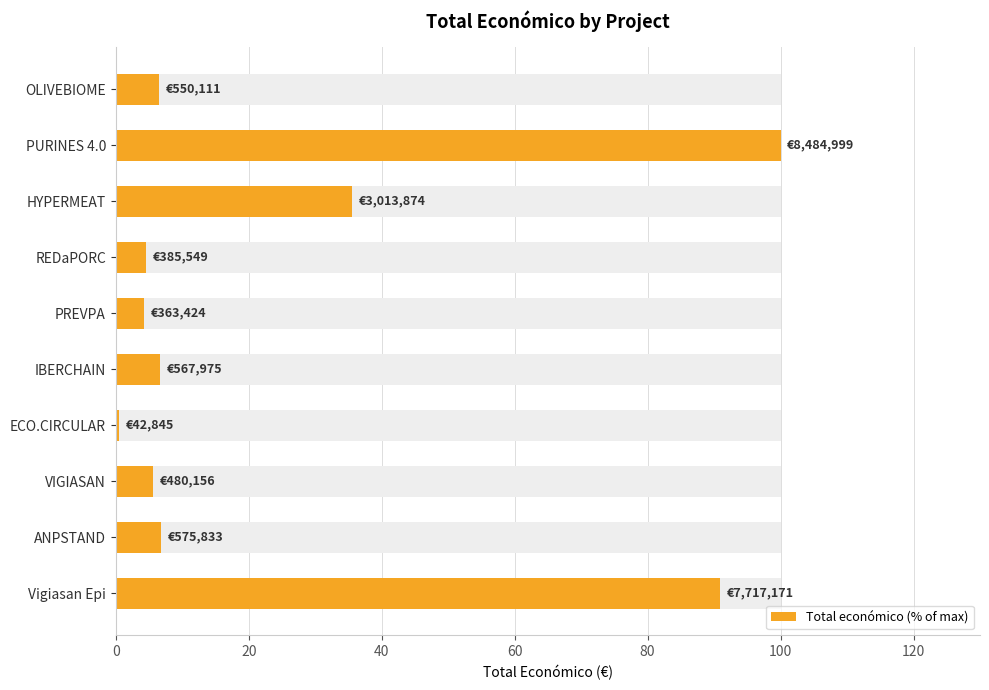

What is the sum of all values?

261.4